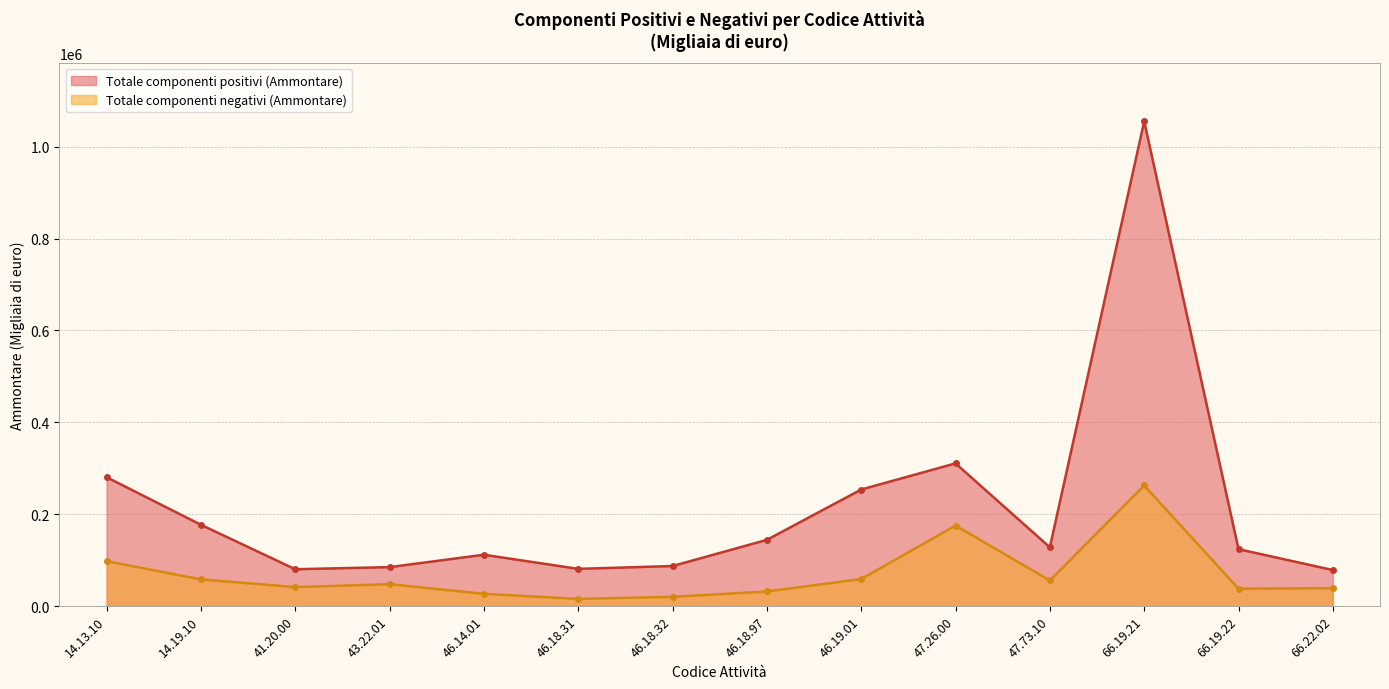

Is the value of Totale componenti negativi (Ammontare) at 43.22.01 greater than the value of Totale componenti positivi (Ammontare) at 46.18.31?

No